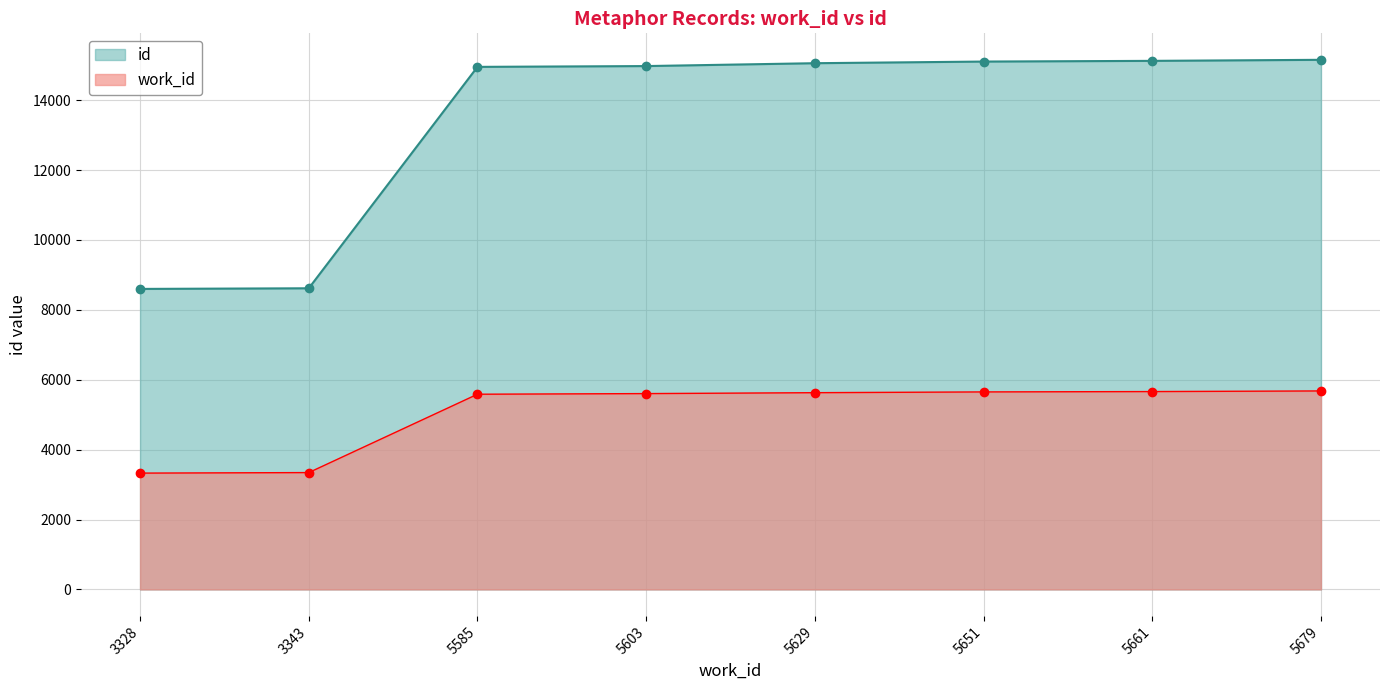

Read the work_id value at 5603, to the nearest 10.

5600